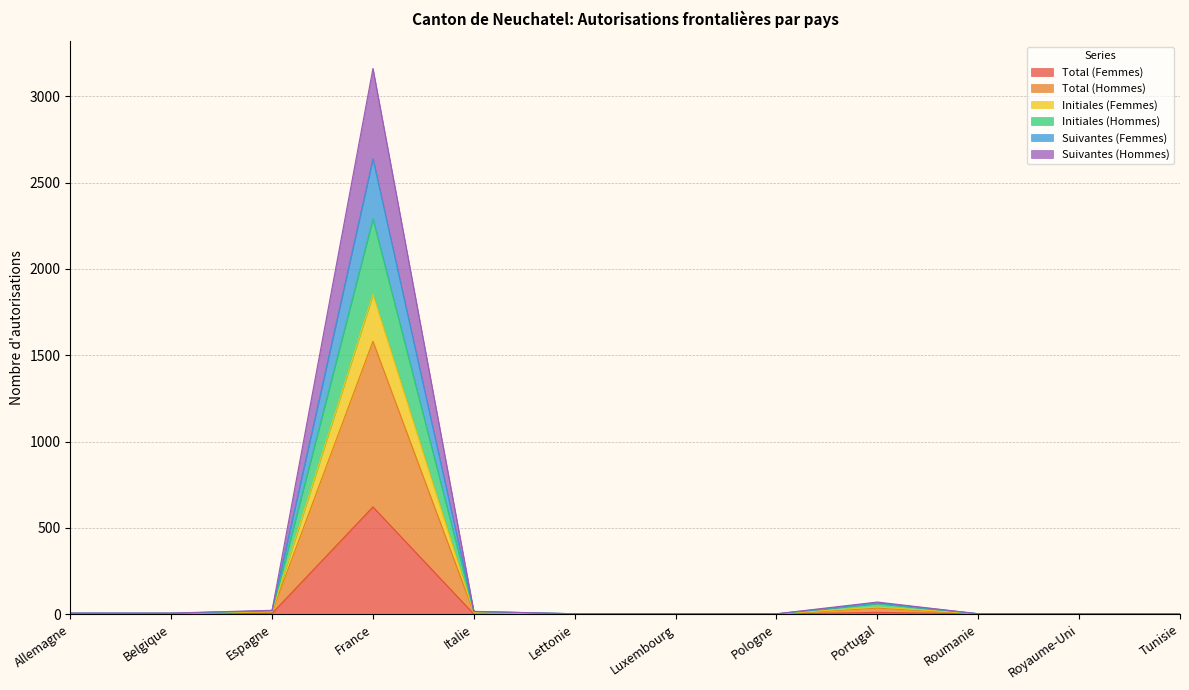

At which label does Total (Femmes) reach its minimum?

Italie